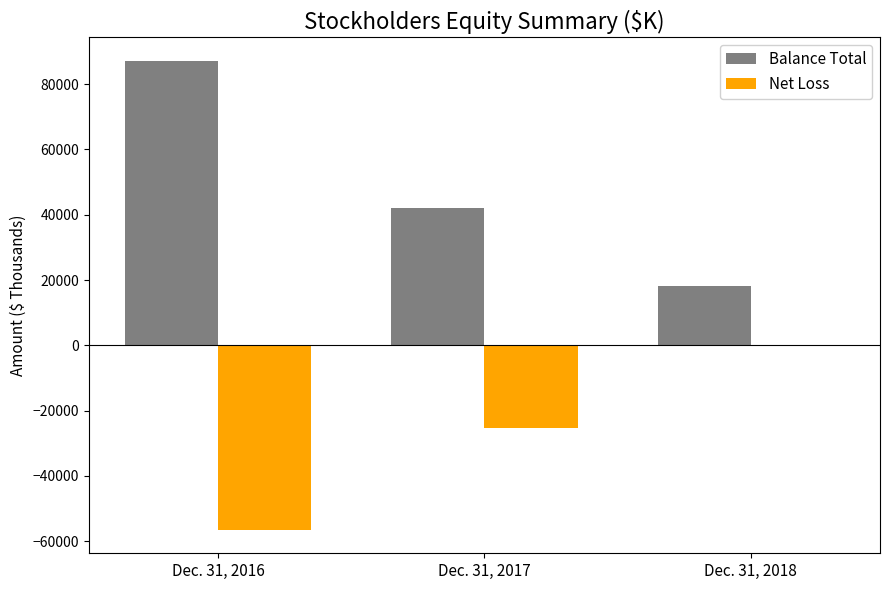

Count the number of data series in this chart.

2